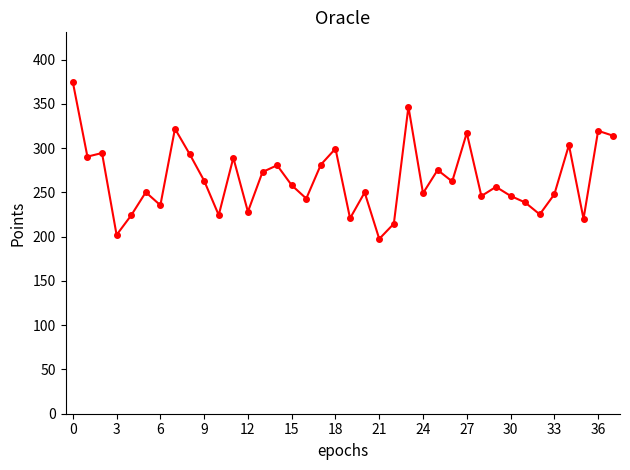

What is the average value?

265.2